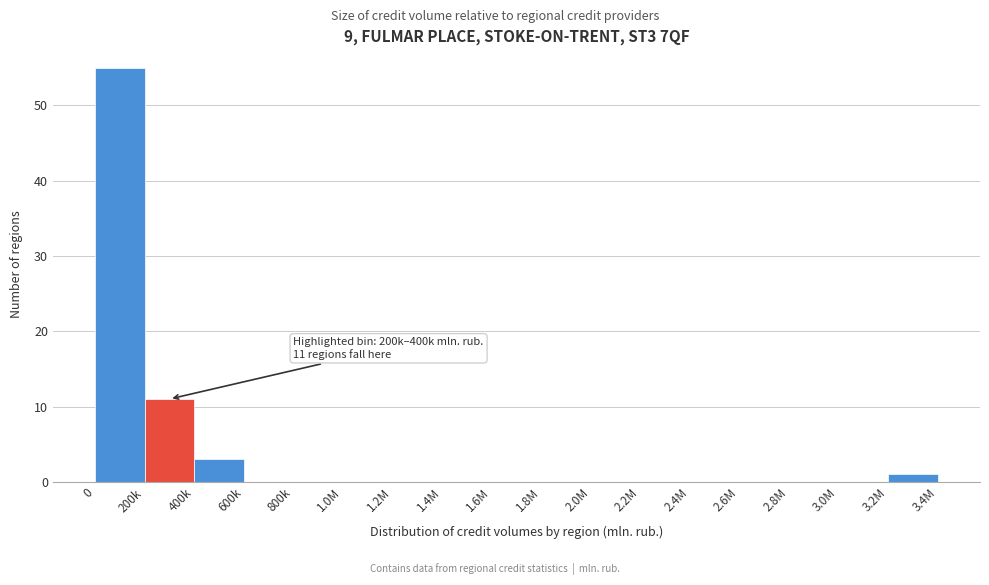

Reading left to right, extract all data points from this chart.

0=55	200k=11	400k=3	600k=0	800k=0	1.0M=0	1.2M=0	1.4M=0	1.6M=0	1.8M=0	2.0M=0	2.2M=0	2.4M=0	2.6M=0	2.8M=0	3.0M=0	3.2M=1